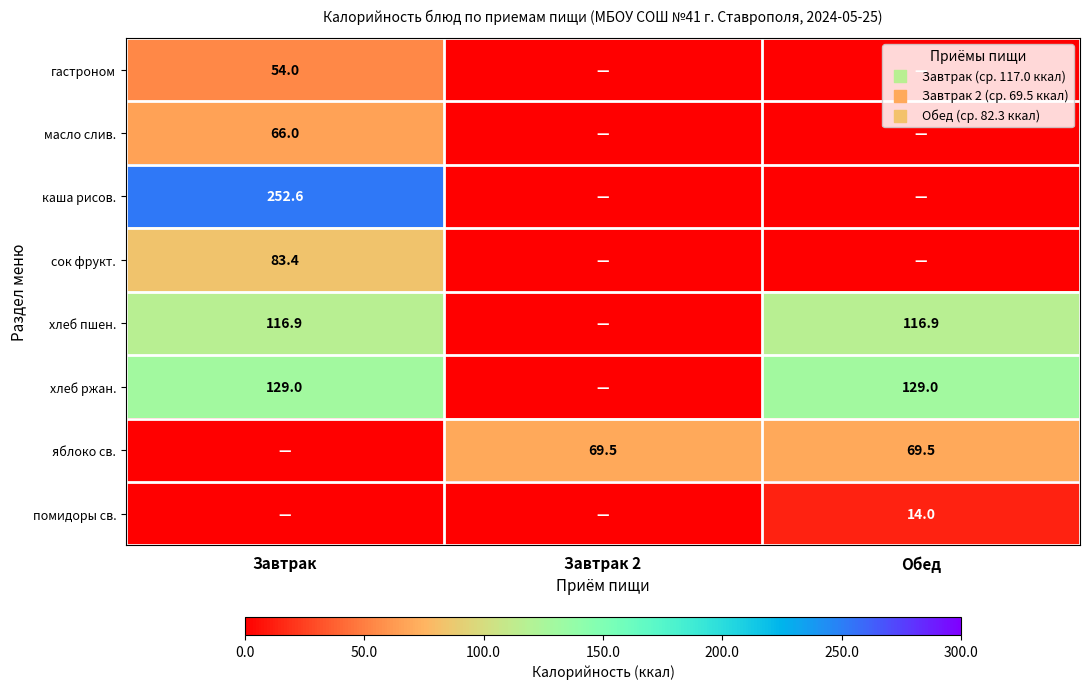

Is it true that яблоко св. equals 96.0 at Обед?

False